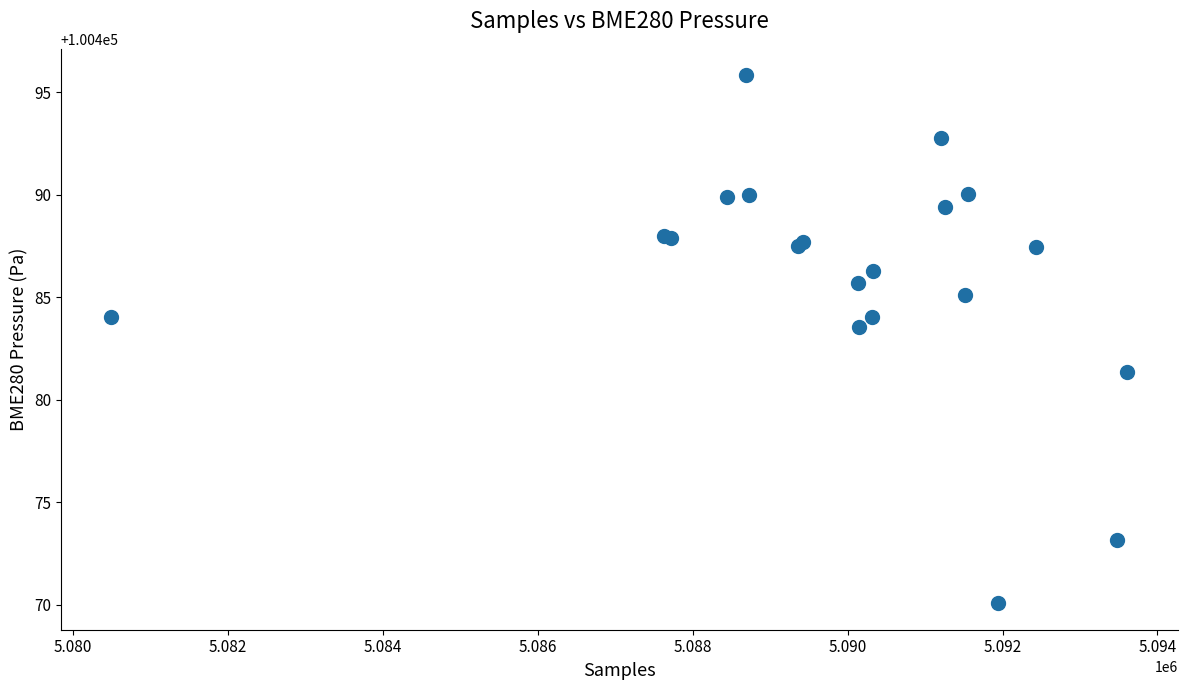

What Y value in the scatter plot is closest to 100482?

100481.3